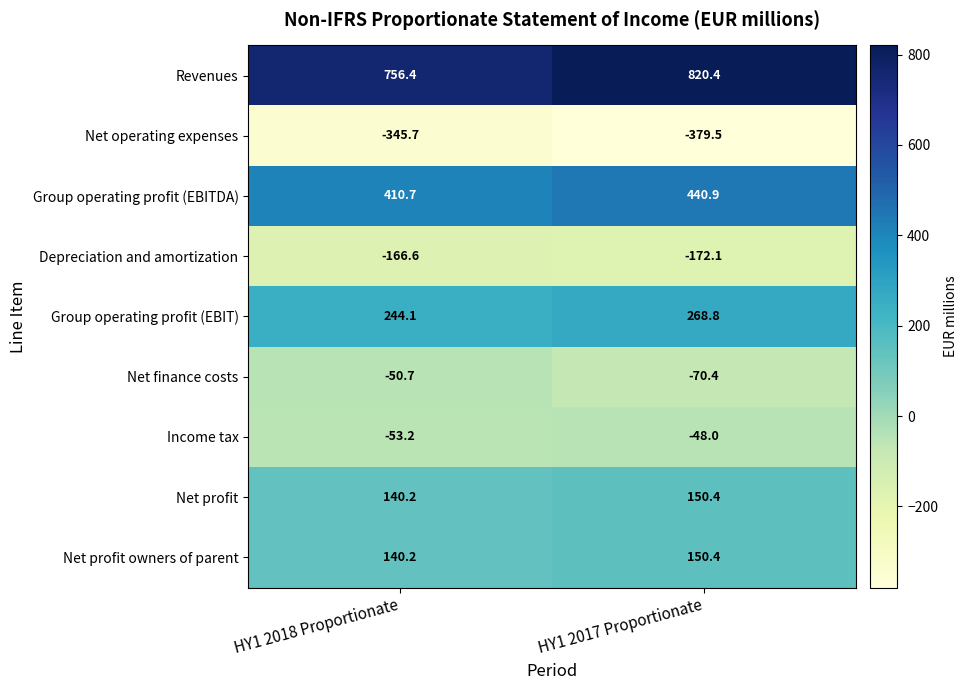

Reading right to left, extract all data points from this chart.

Revenues: 820.4	756.4
Net operating expenses: -379.5	-345.7
Group operating profit (EBITDA): 440.9	410.7
Depreciation and amortization: -172.1	-166.6
Group operating profit (EBIT): 268.8	244.1
Net finance costs: -70.4	-50.7
Income tax: -48.0	-53.2
Net profit: 150.4	140.2
Net profit owners of parent: 150.4	140.2